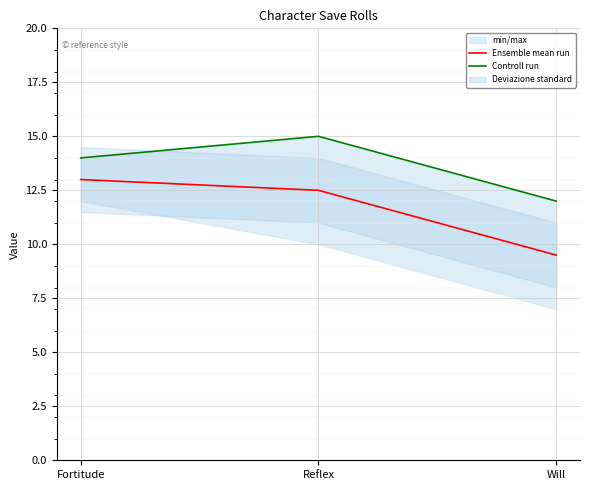

Which series changed the most between Fortitude and Will?

Ensemble mean run